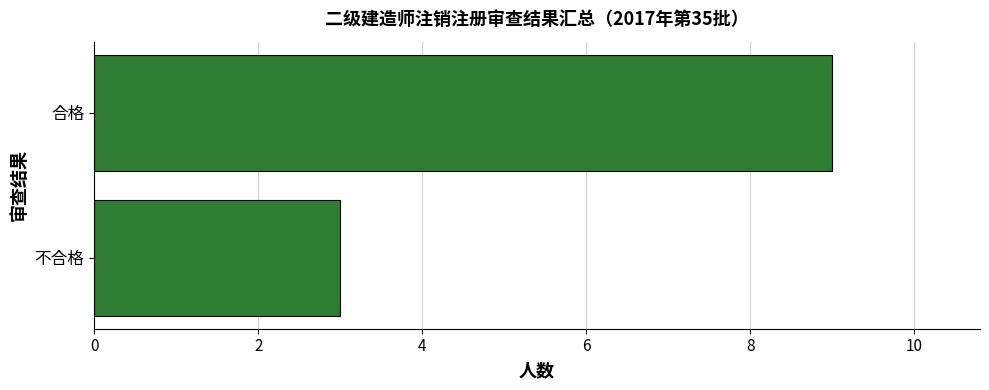

How many data points are less than 9?

1